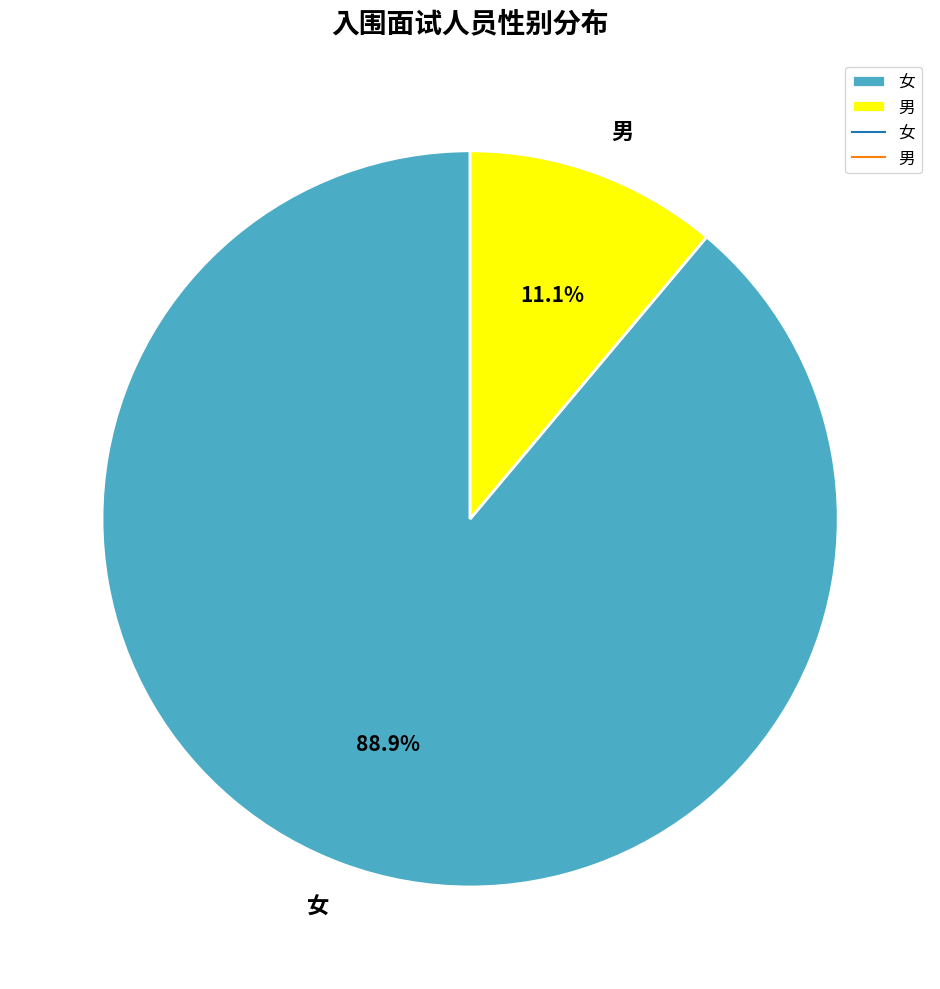

Is it true that 女 is 89% of the pie?

True